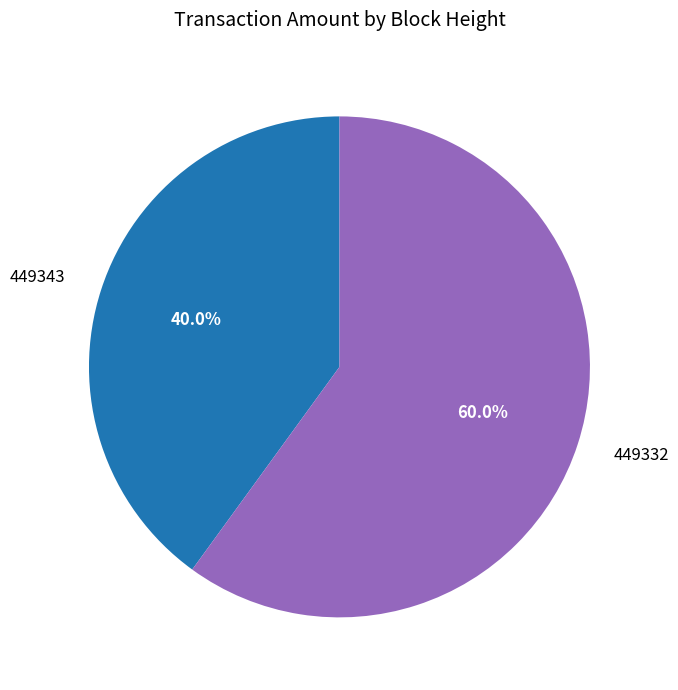

Between 449343 and 449332, which is larger?

449332